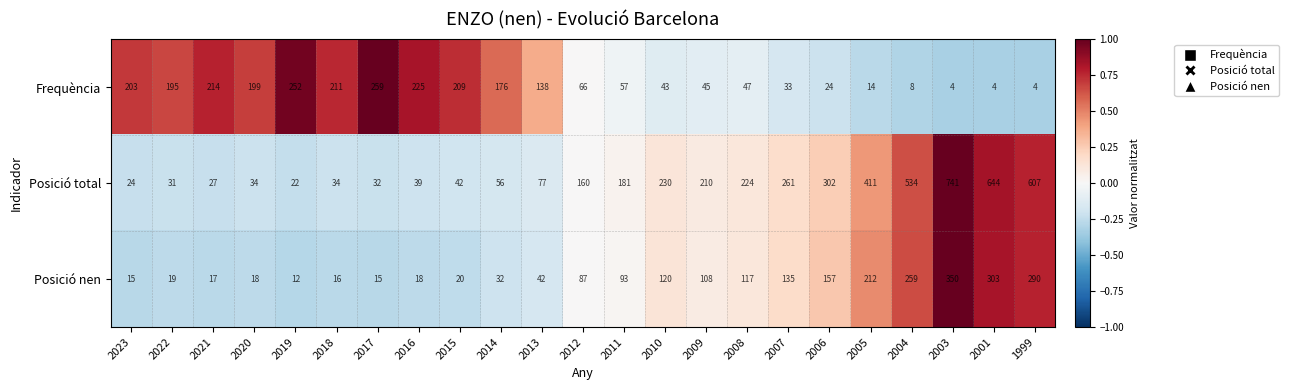

Rank the series by their maximum value, from highest to lowest.

Posició total, Posició nen, Frequència